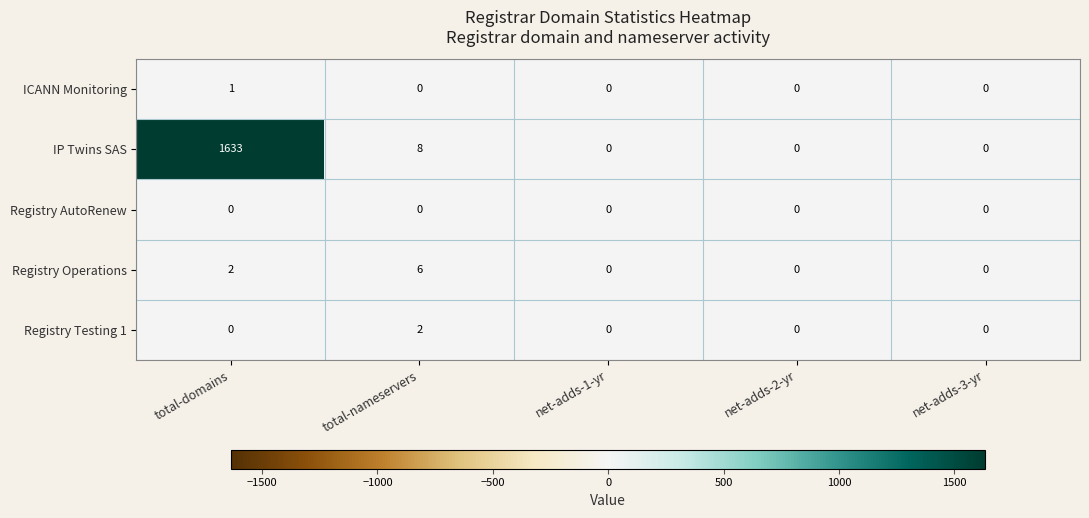

How many data points in Registry Operations are above 0?

2